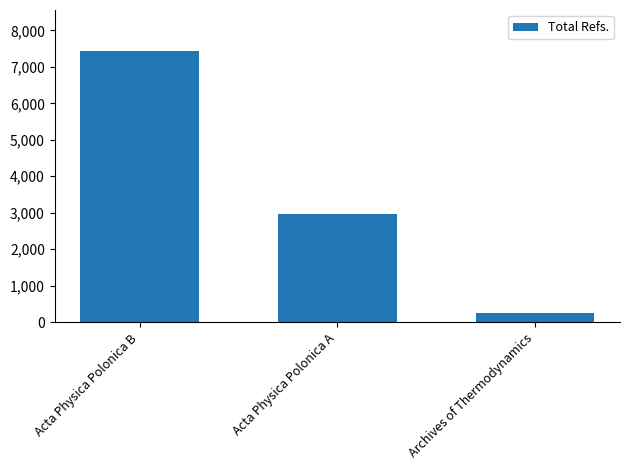

What is the change in value from Acta Physica Polonica B to Archives of Thermodynamics?

-7197